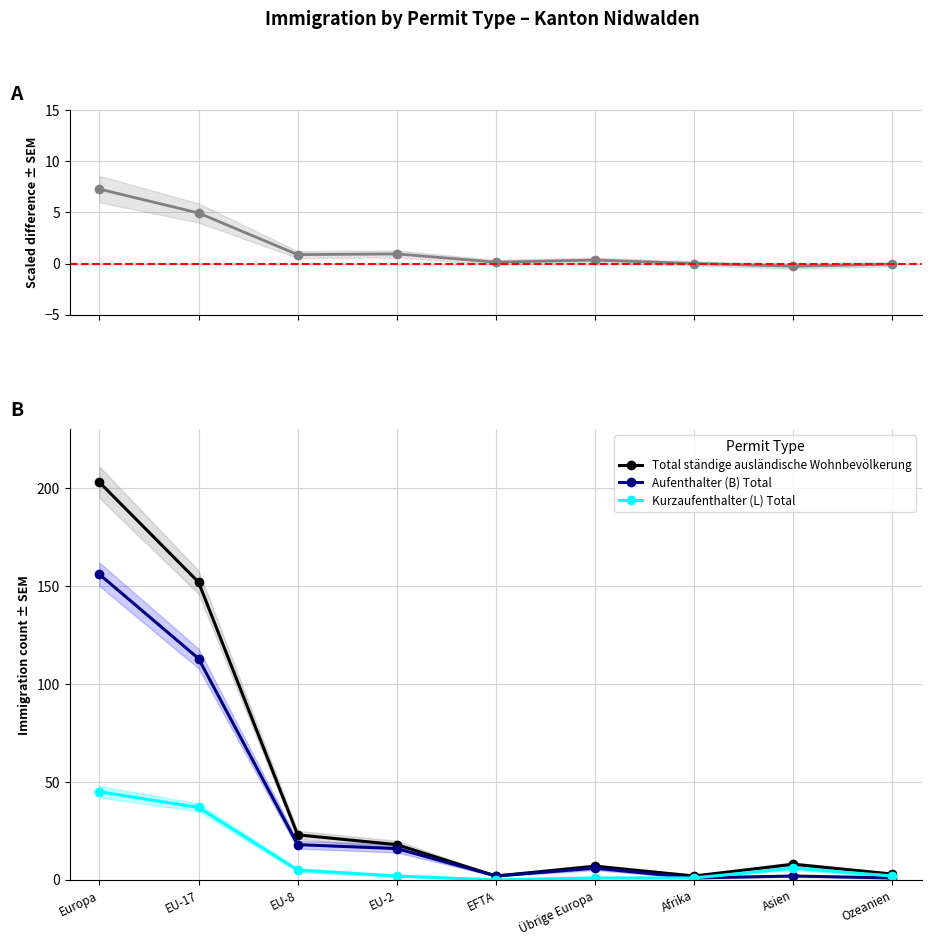

Read the Total ständige ausländische Wohnbevölkerung value at Europa.

203